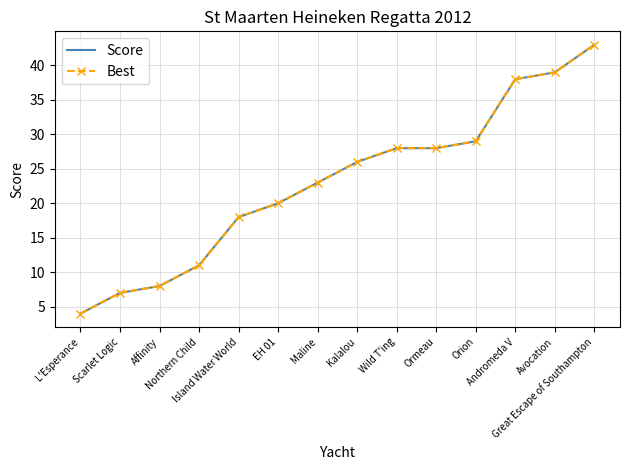

True or false: Score has a value of 63 at Andromeda V.

False